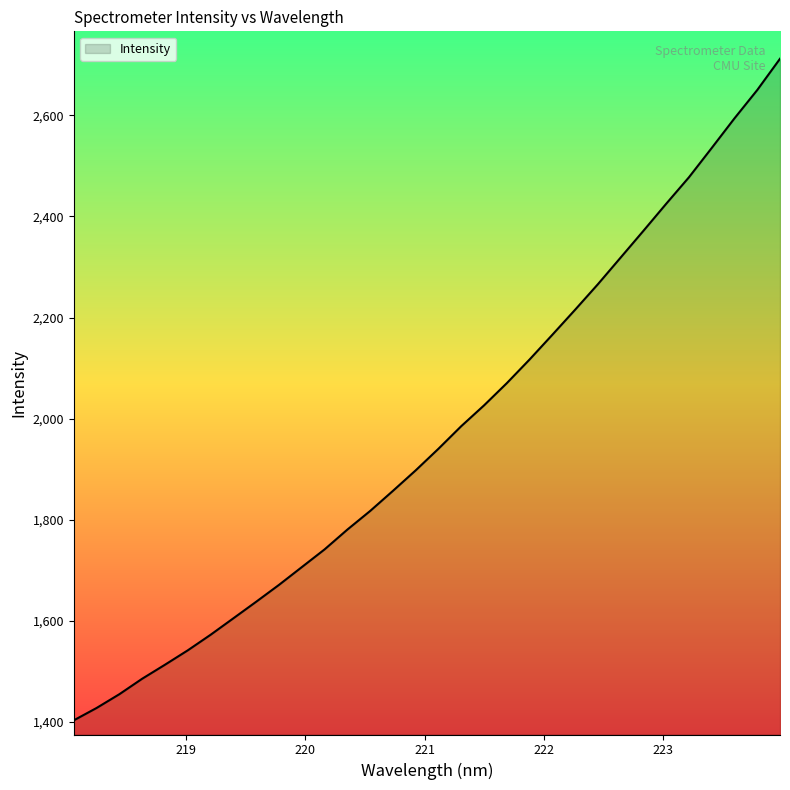

What is the difference between the maximum and minimum values?

1309.5